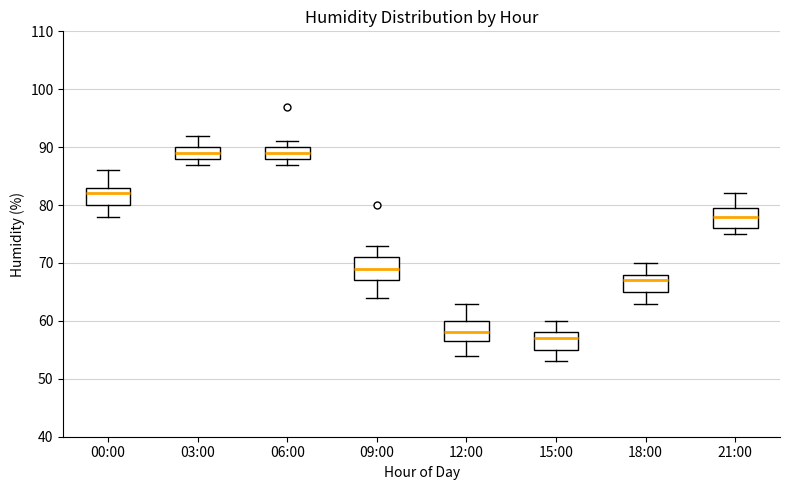

Reading left to right, transcribe this box plot: for each box, give where its median line is, the range the box spans, and where its two whiskers end, as read against the y-axis. The values are not printed on the chart, so give them approximately, as read against the axis.

00:00: median 82, box 80 to 83, whiskers 78 to 86
03:00: median 89, box 88 to 90, whiskers 87 to 92
06:00: median 89, box 88 to 90, whiskers 87 to 91
09:00: median 69, box 67 to 71, whiskers 64 to 73
12:00: median 58, box 57 to 60, whiskers 54 to 63
15:00: median 57, box 55 to 58, whiskers 53 to 60
18:00: median 67, box 65 to 68, whiskers 63 to 70
21:00: median 78, box 76 to 80, whiskers 75 to 82